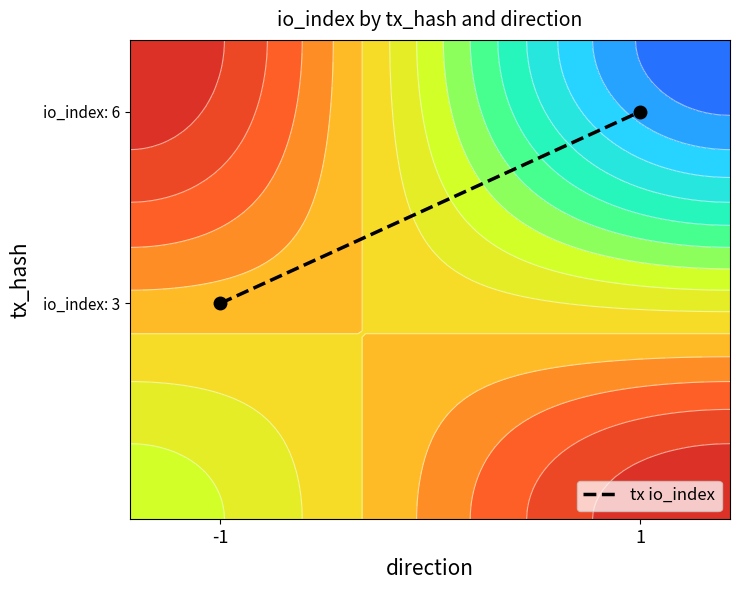

Which label corresponds to the largest value in the chart?

1